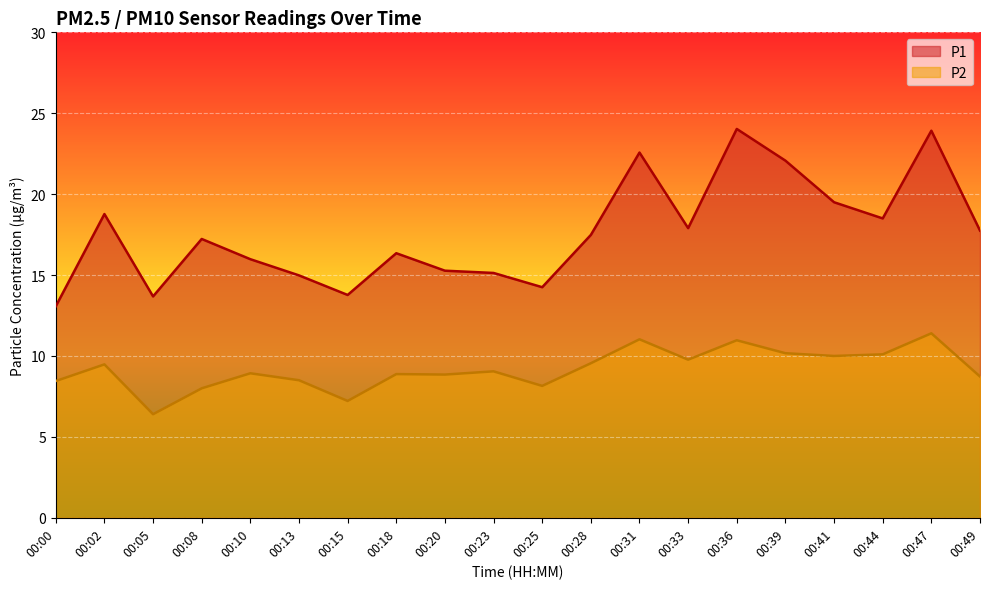

True or false: P2 and P1 cross at least once.

False